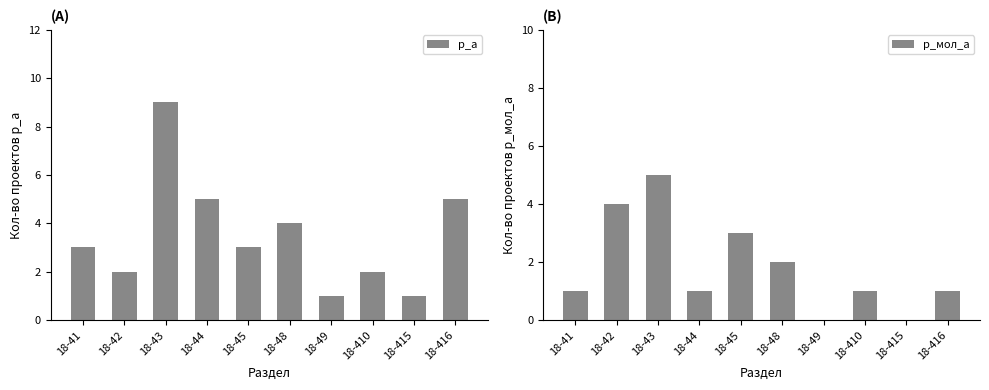

At 18-48, list the series in order from largest to smallest.

р_а, р_мол_а